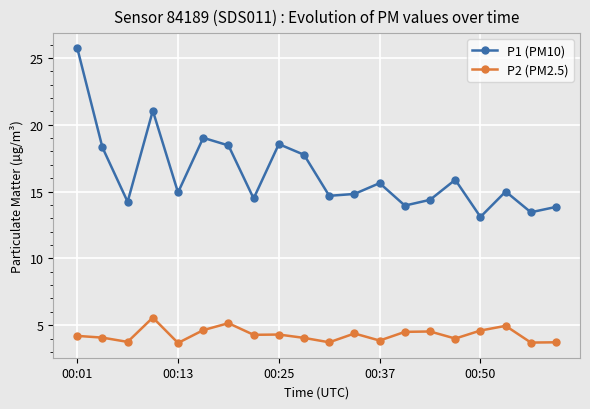

What is the minimum value for P1 (PM10)?

13.1